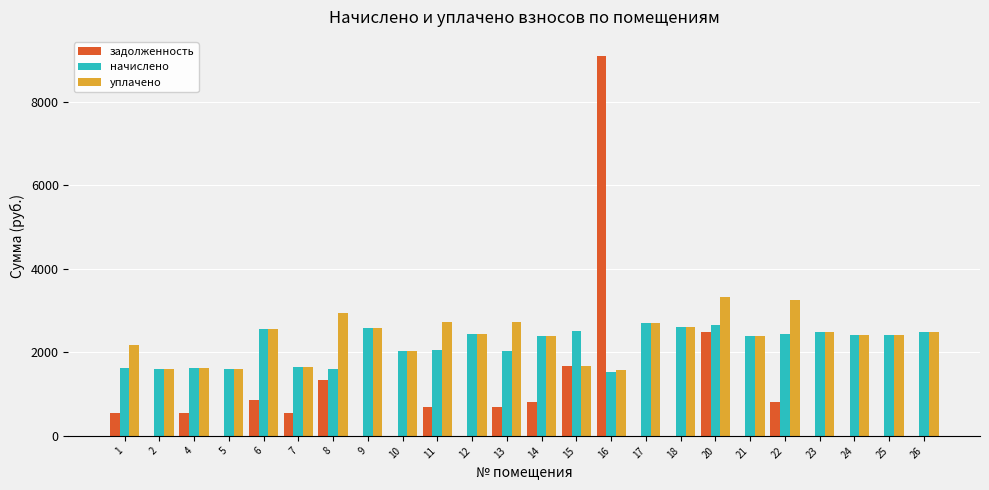

What is the sum of the задолженность values at 17 and 4?

542.0